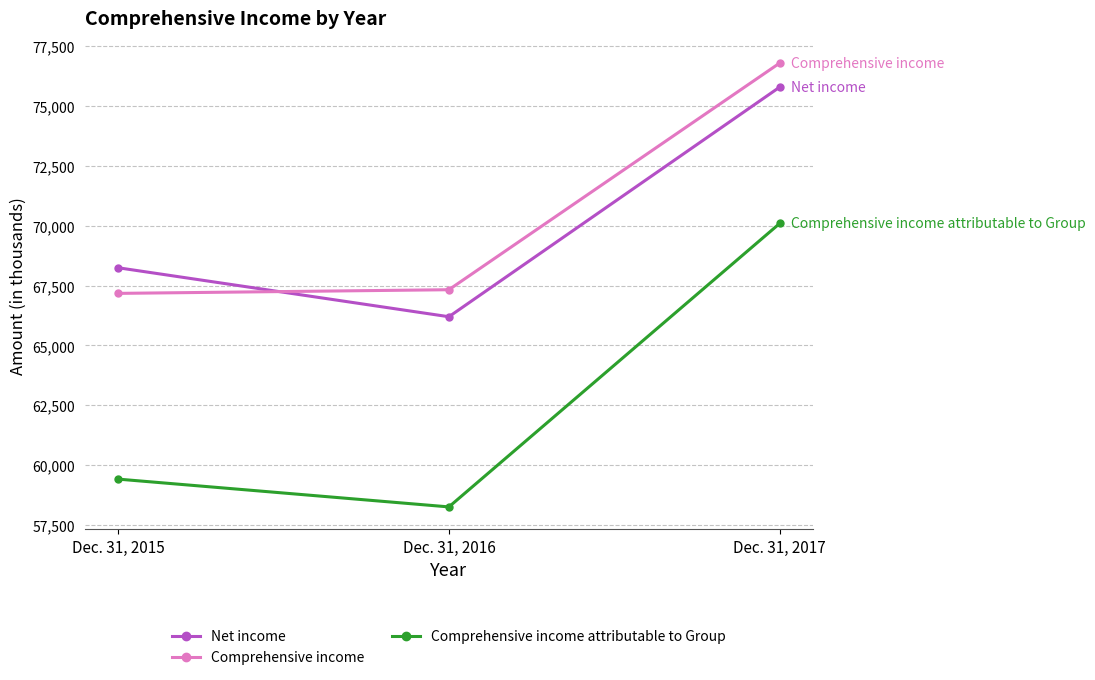

Count the number of categories in the chart.

3